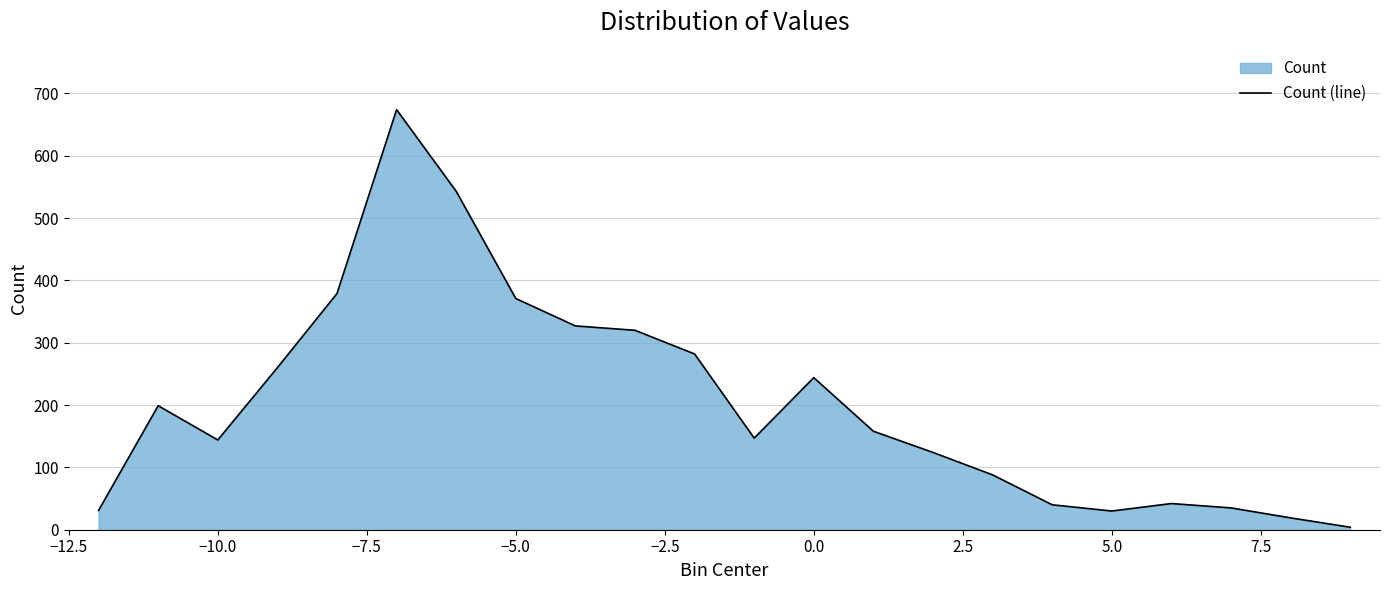

What is the difference between the maximum and minimum values?

670